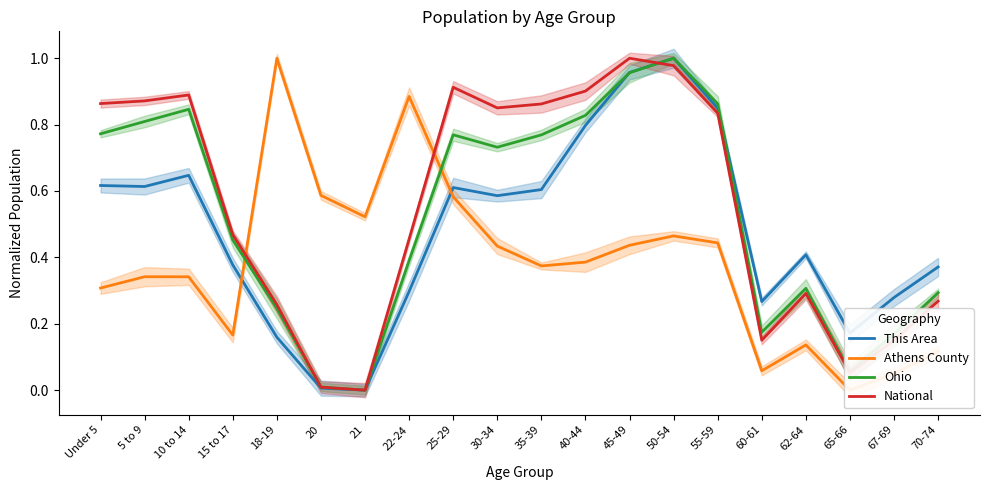

How many distinct data groups are displayed?

4